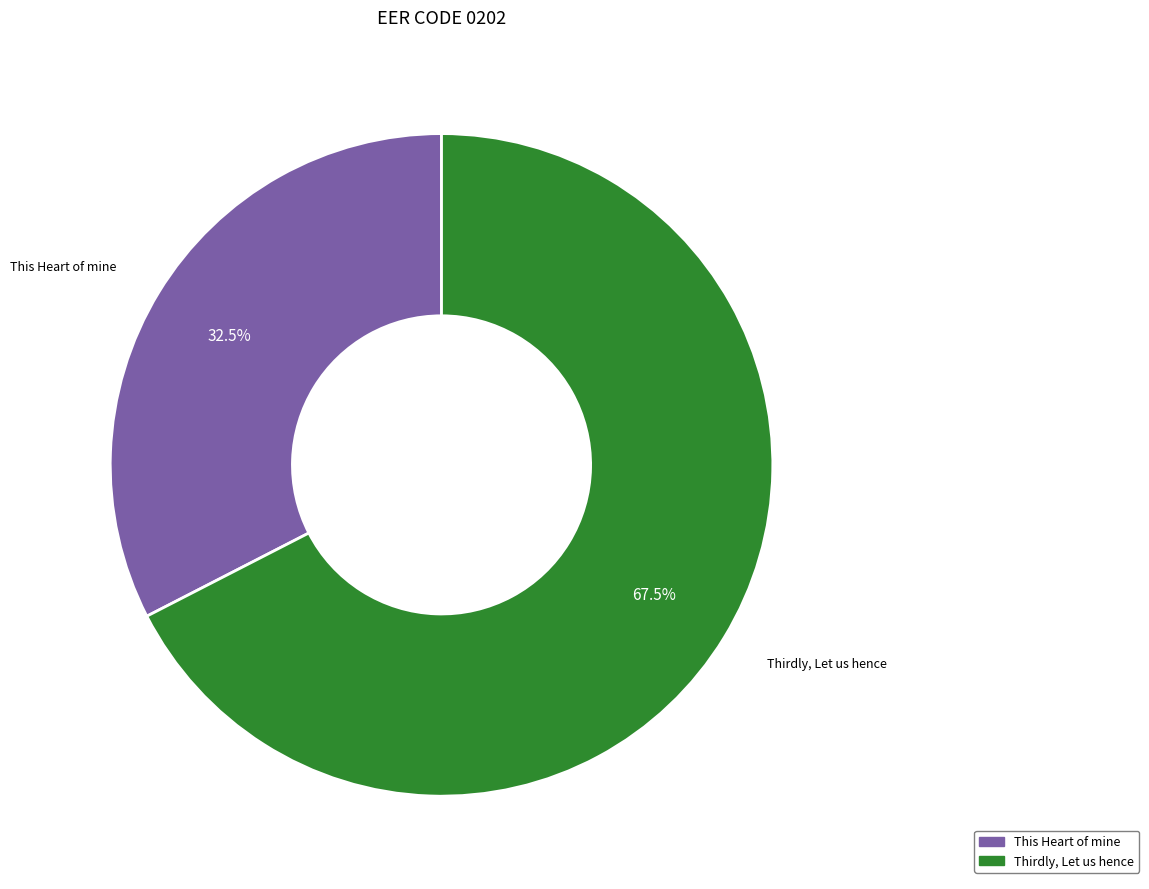

What is the total percentage of This Heart of mine and Thirdly, Let us hence?

100.0%